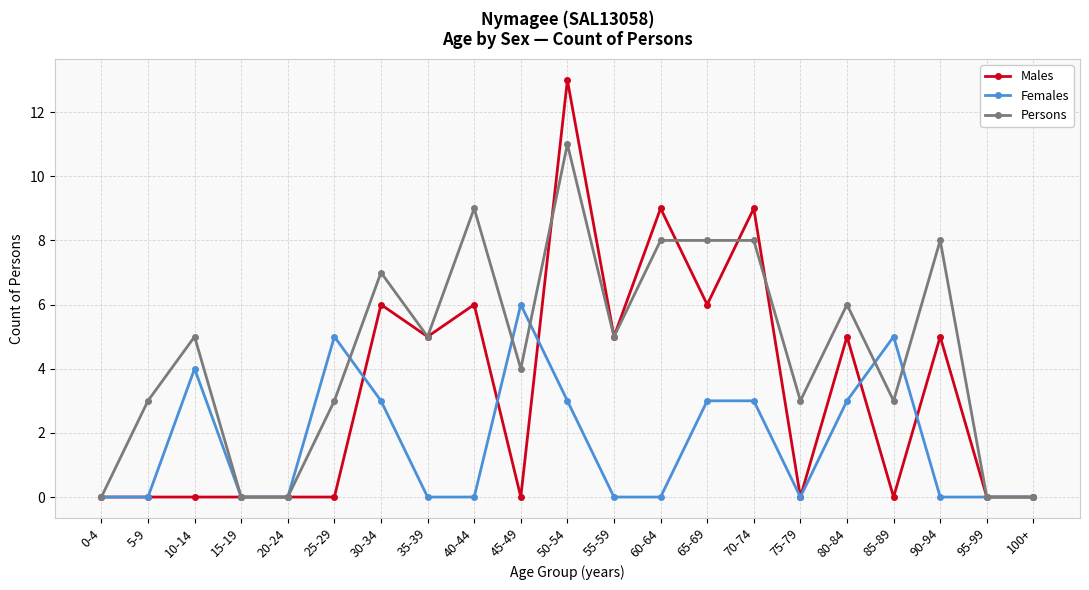

Does the chart display data point markers on the line(s)?

Yes